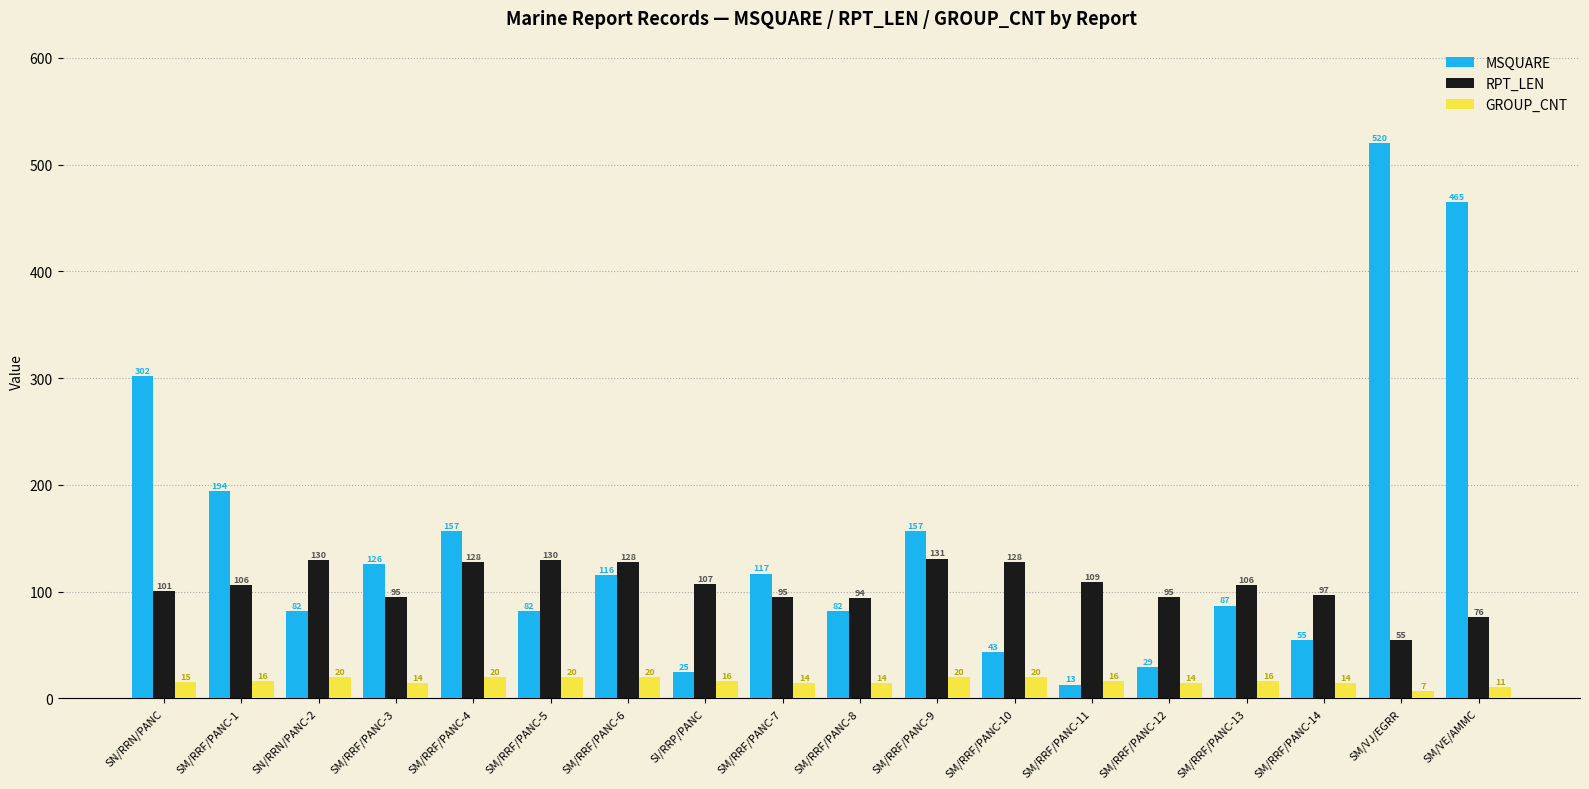

At which category is the sum across all series the highest?

SM/VJ/EGRR